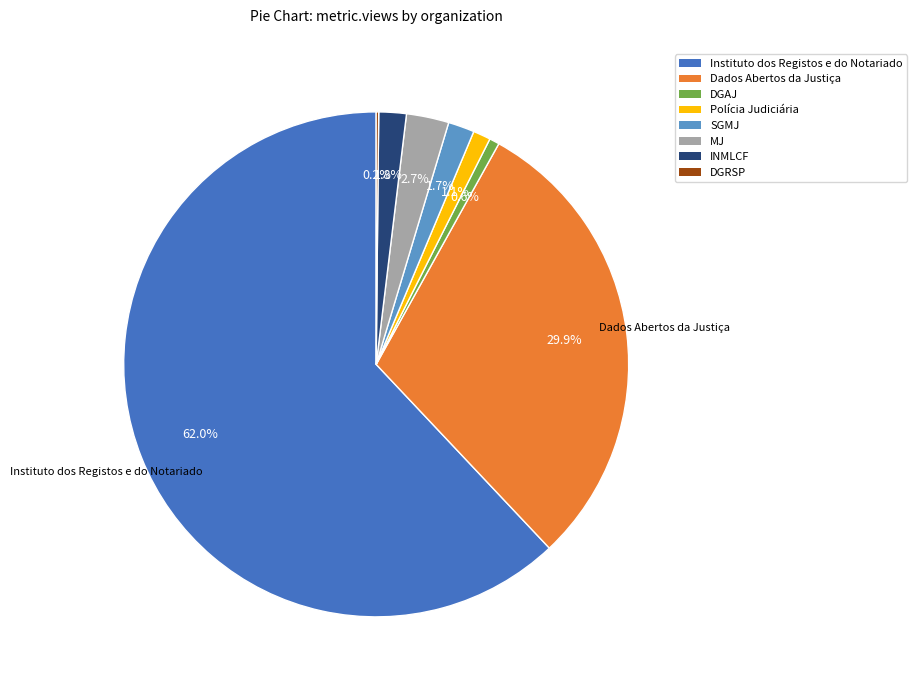

Is it true that INMLCF is 7% of the pie?

False